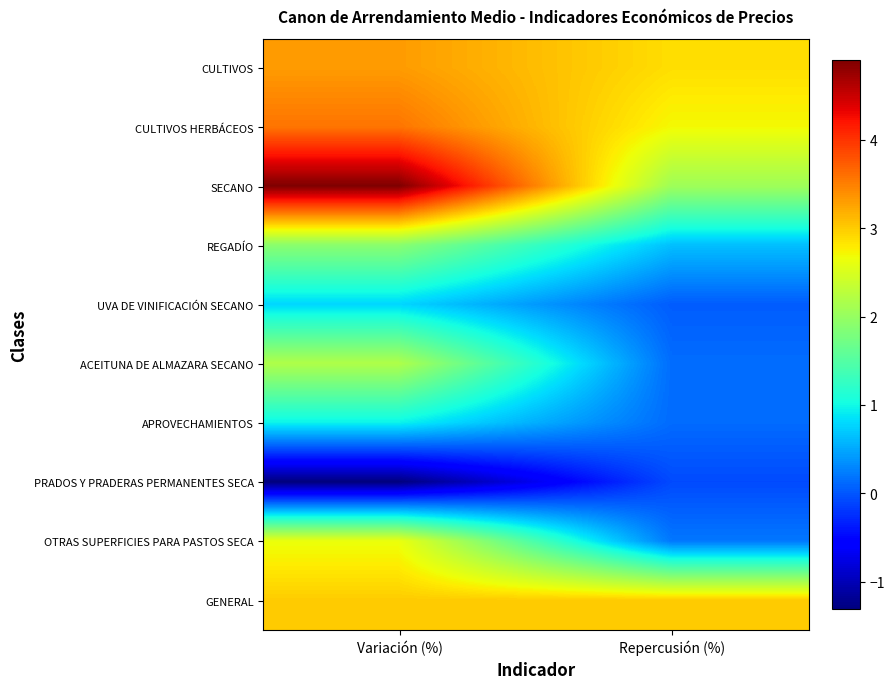

Reading left to right, extract all data points from this chart.

CULTIVOS: Variación (%)=3.3	Repercusión (%)=2.9
CULTIVOS HERBÁCEOS: Variación (%)=3.6	Repercusión (%)=2.7
SECANO: Variación (%)=4.9	Repercusión (%)=2.1
REGADÍO: Variación (%)=1.9	Repercusión (%)=0.6
UVA DE VINIFICACIÓN SECANO: Variación (%)=0.8	Repercusión (%)=0.0
ACEITUNA DE ALMAZARA SECANO: Variación (%)=2.2	Repercusión (%)=0.1
APROVECHAMIENTOS: Variación (%)=1.0	Repercusión (%)=0.1
PRADOS Y PRADERAS PERMANENTES SECA: Variación (%)=-1.3	Repercusión (%)=-0.1
OTRAS SUPERFICIES PARA PASTOS SECA: Variación (%)=2.6	Repercusión (%)=0.2
GENERAL: Variación (%)=3.0	Repercusión (%)=3.0